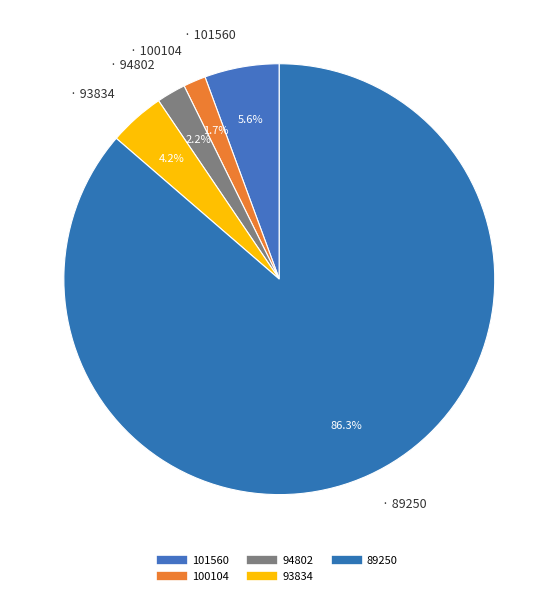

Which slice is the smallest?

100104